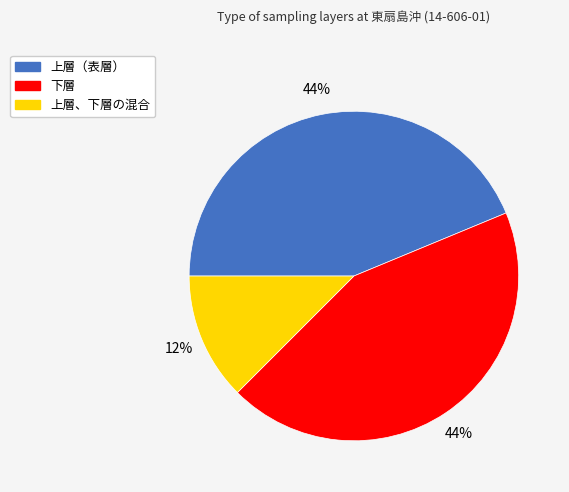

Approximately how many times larger is the value at 上層、下層の混合 compared to 下層?

0.3